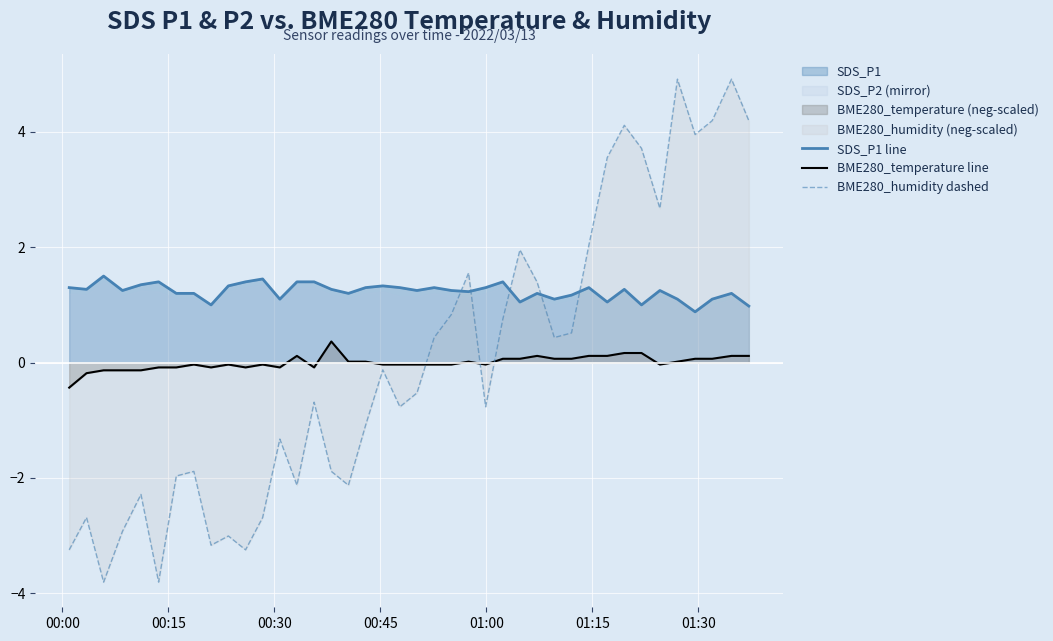

What is the lowest value of the BME280_humidity dashed series?

-3.8